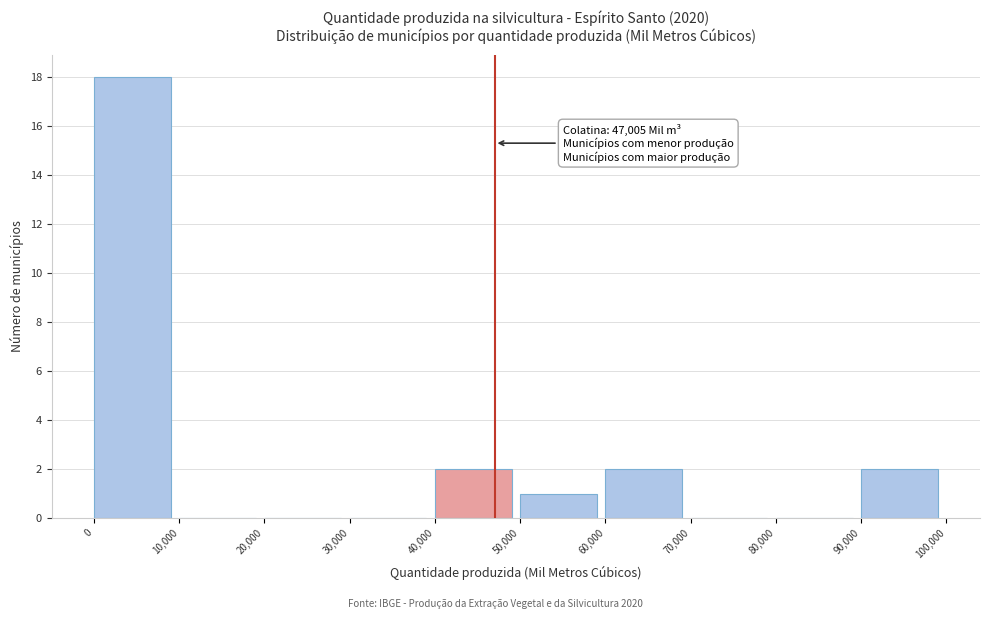

Which range on the x-axis has the tallest bar?

0 to 10,000